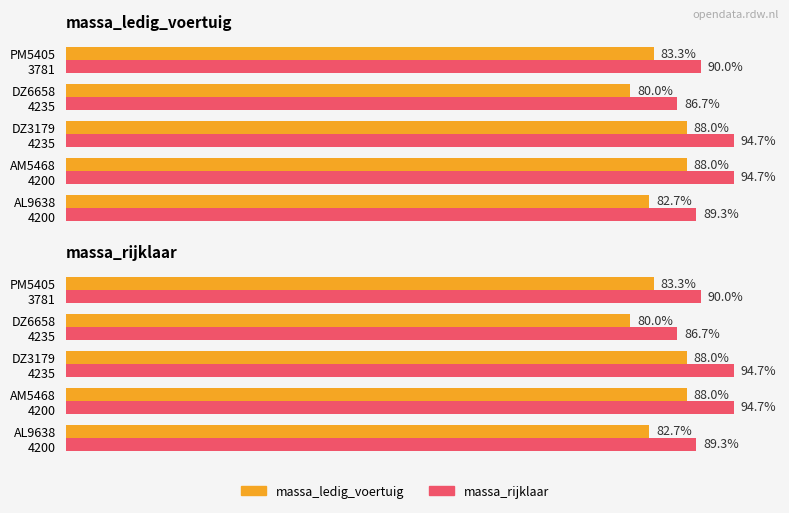

Which series has the largest total across all categories?

massa_rijklaar